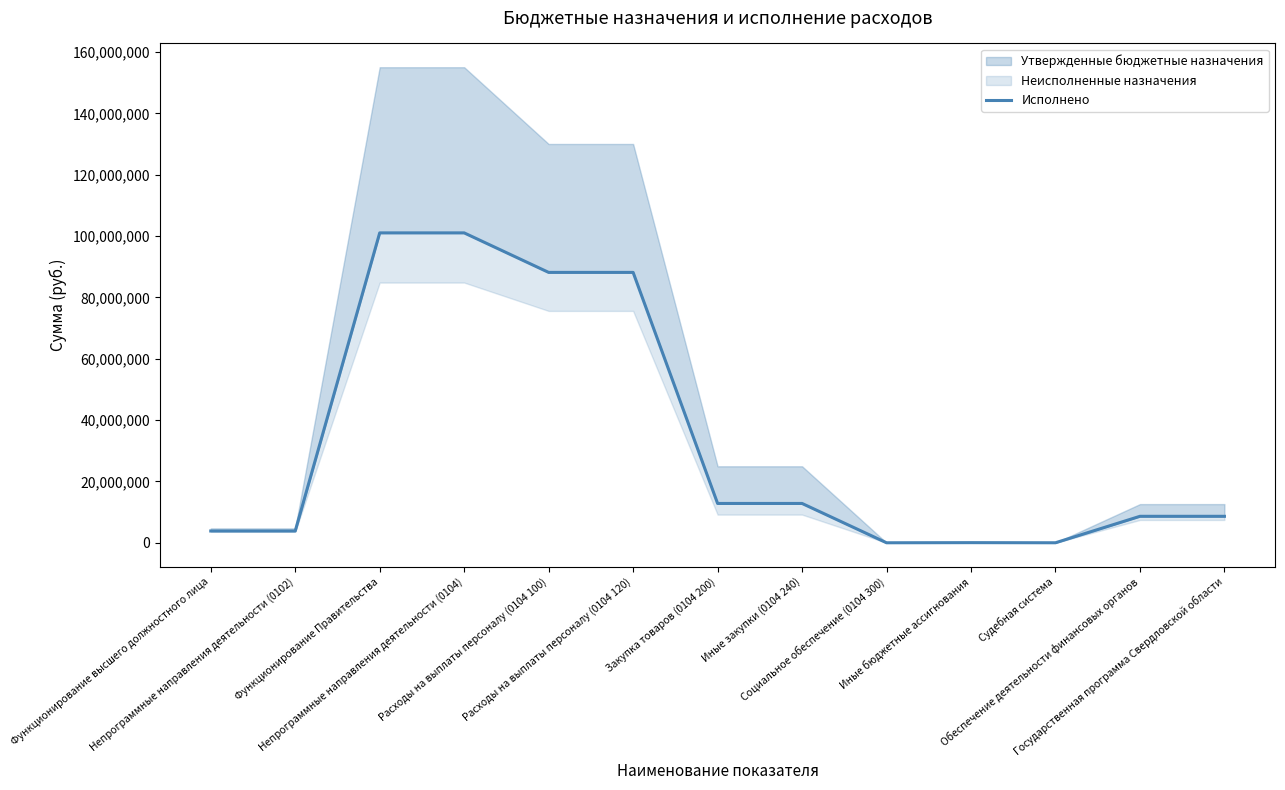

How many values are below 8638430?

5